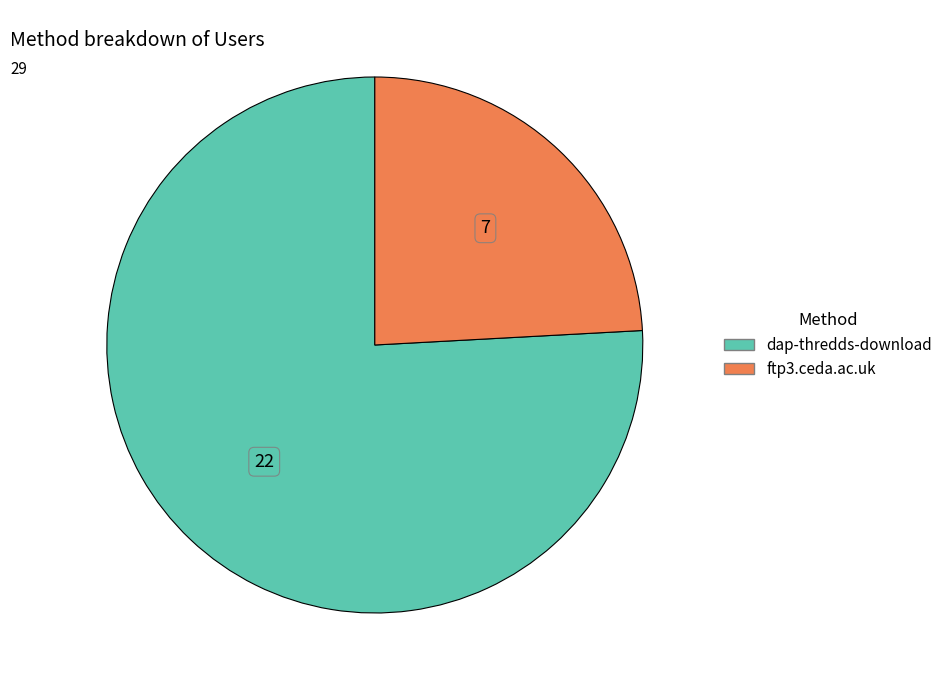

Between dap-thredds-download and ftp3.ceda.ac.uk, which is larger?

dap-thredds-download